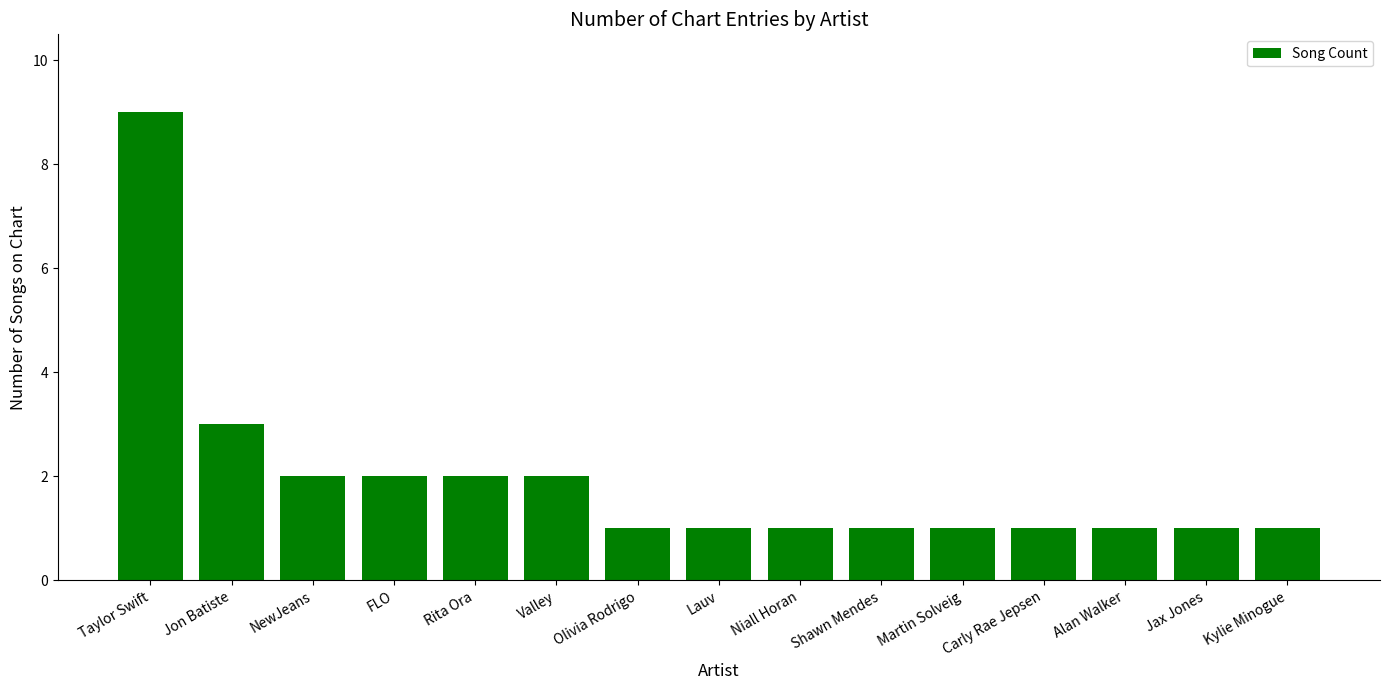

The chart shows a value of 0 at Lauv. True or false?

False